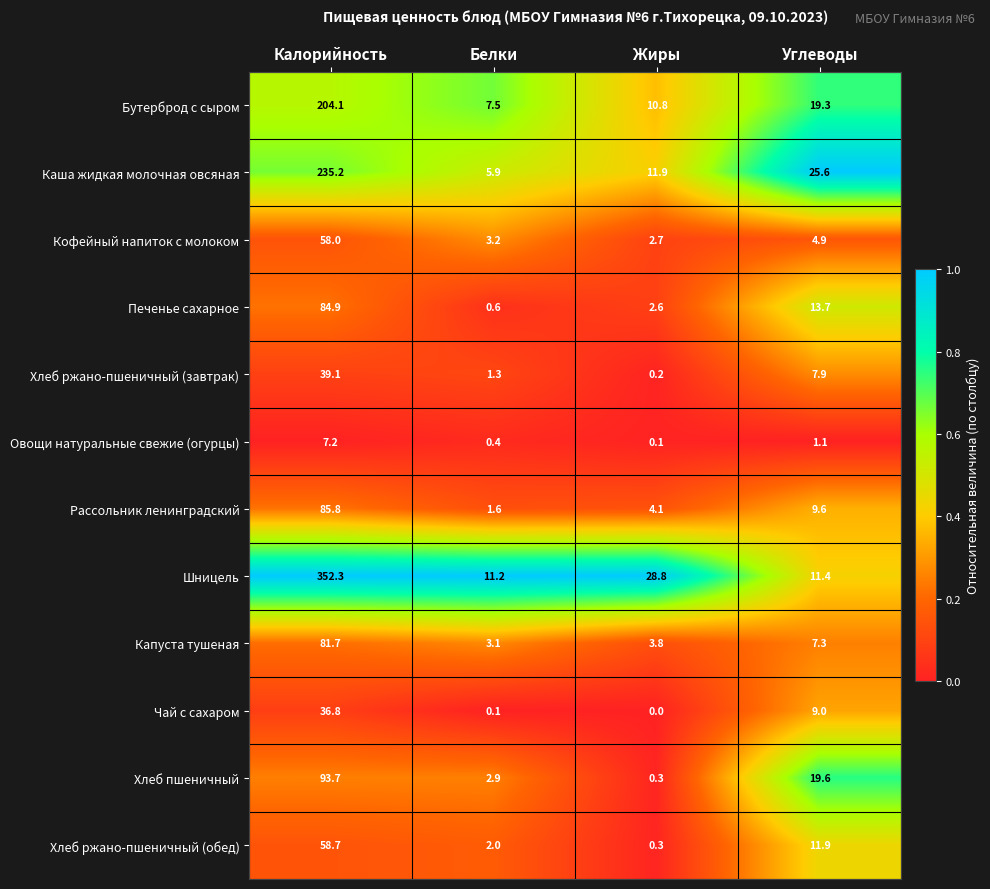

What is the spread (max minus min) of values at Углеводы?

24.5